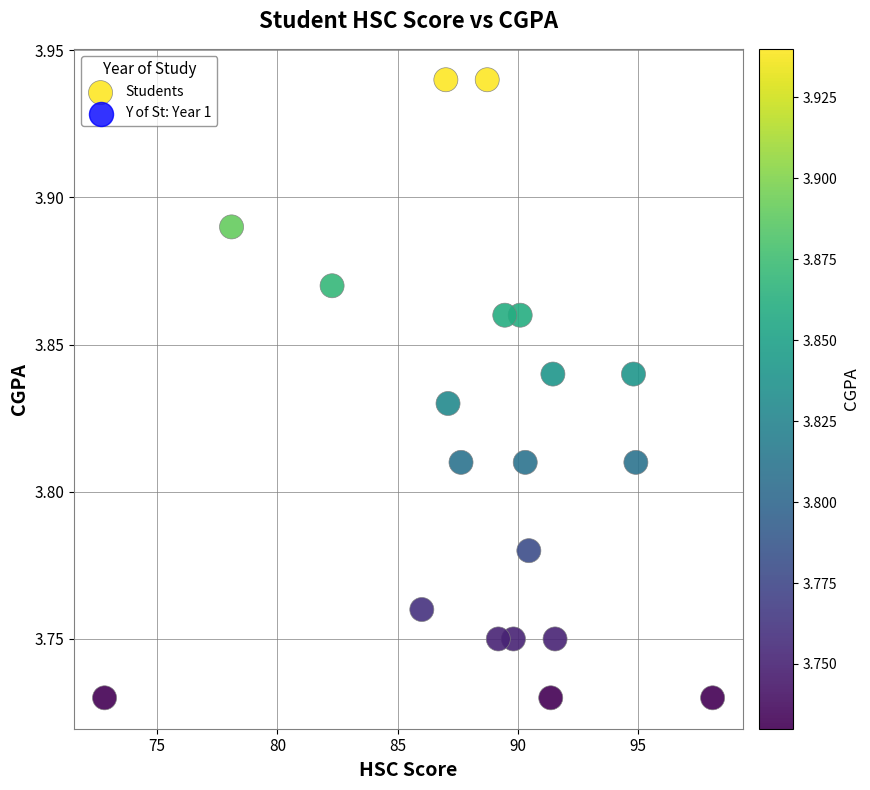

What is the range of X values (max minus min)?

25.3